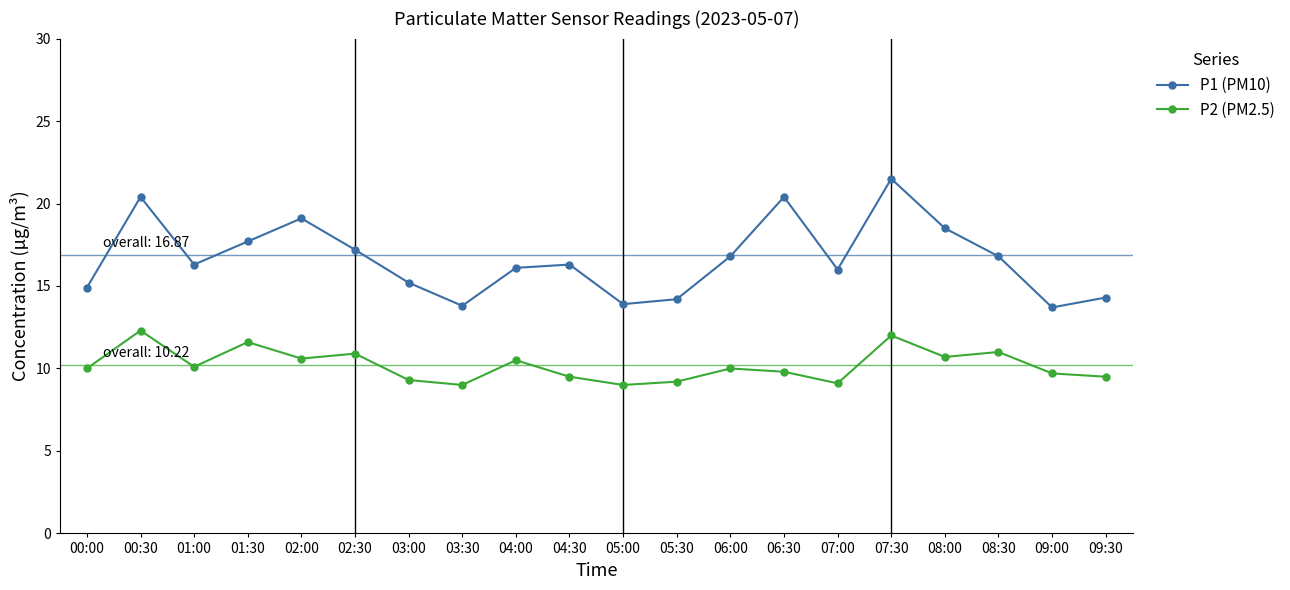

Rank the series by their average value, from lowest to highest.

P2 (PM2.5), P1 (PM10)